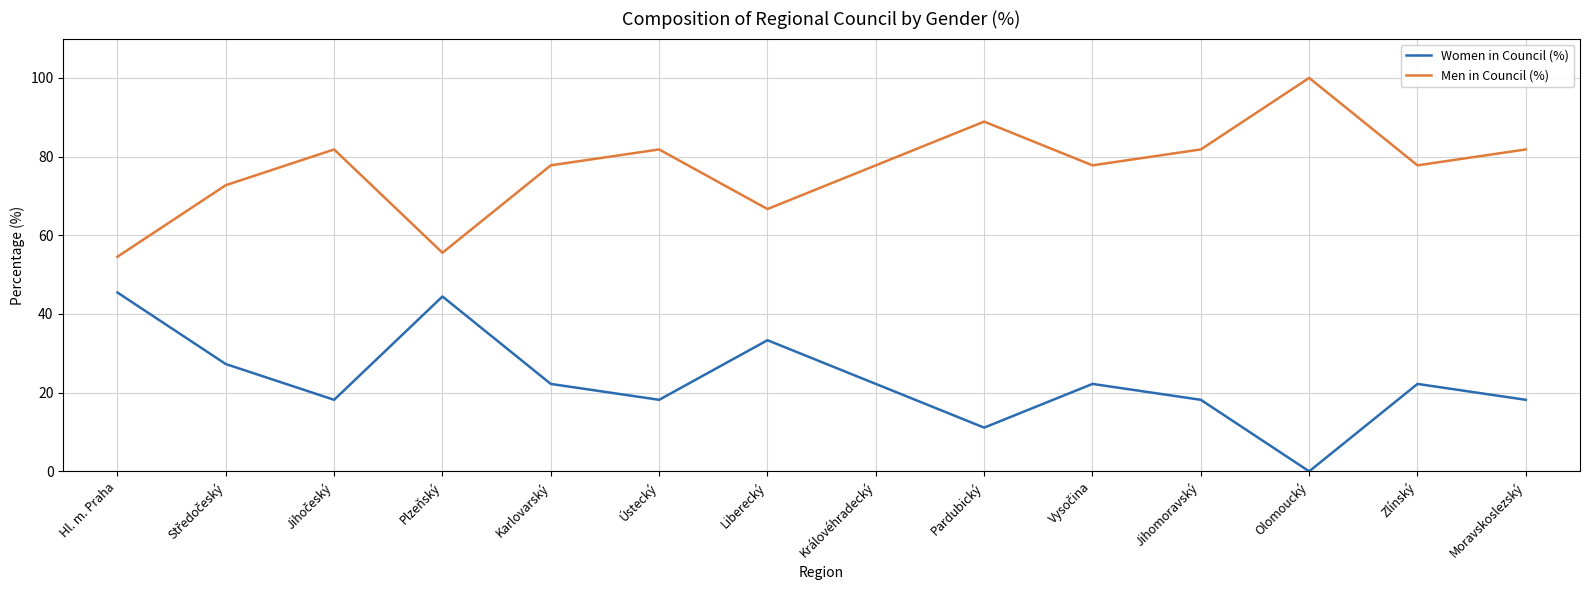

Count the number of categories in the chart.

14